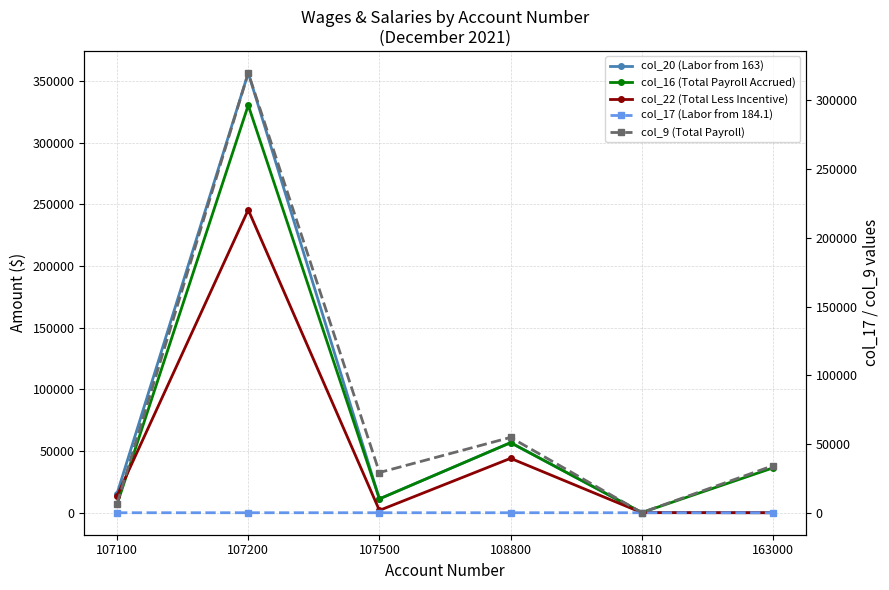

How many values in the col_16 (Total Payroll Accrued) series are below 36353?

3